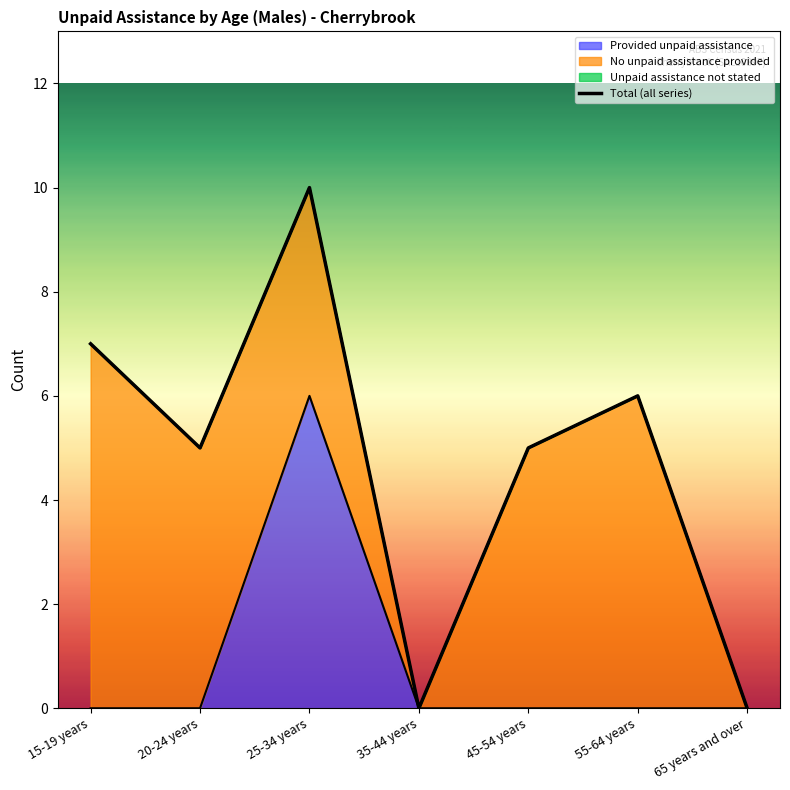

The value at 55-64 years is 6. True or false?

True